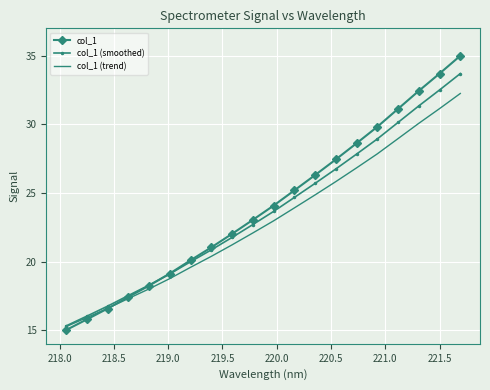

List the series in order of their peak value, lowest first.

col_1 (trend), col_1 (smoothed), col_1